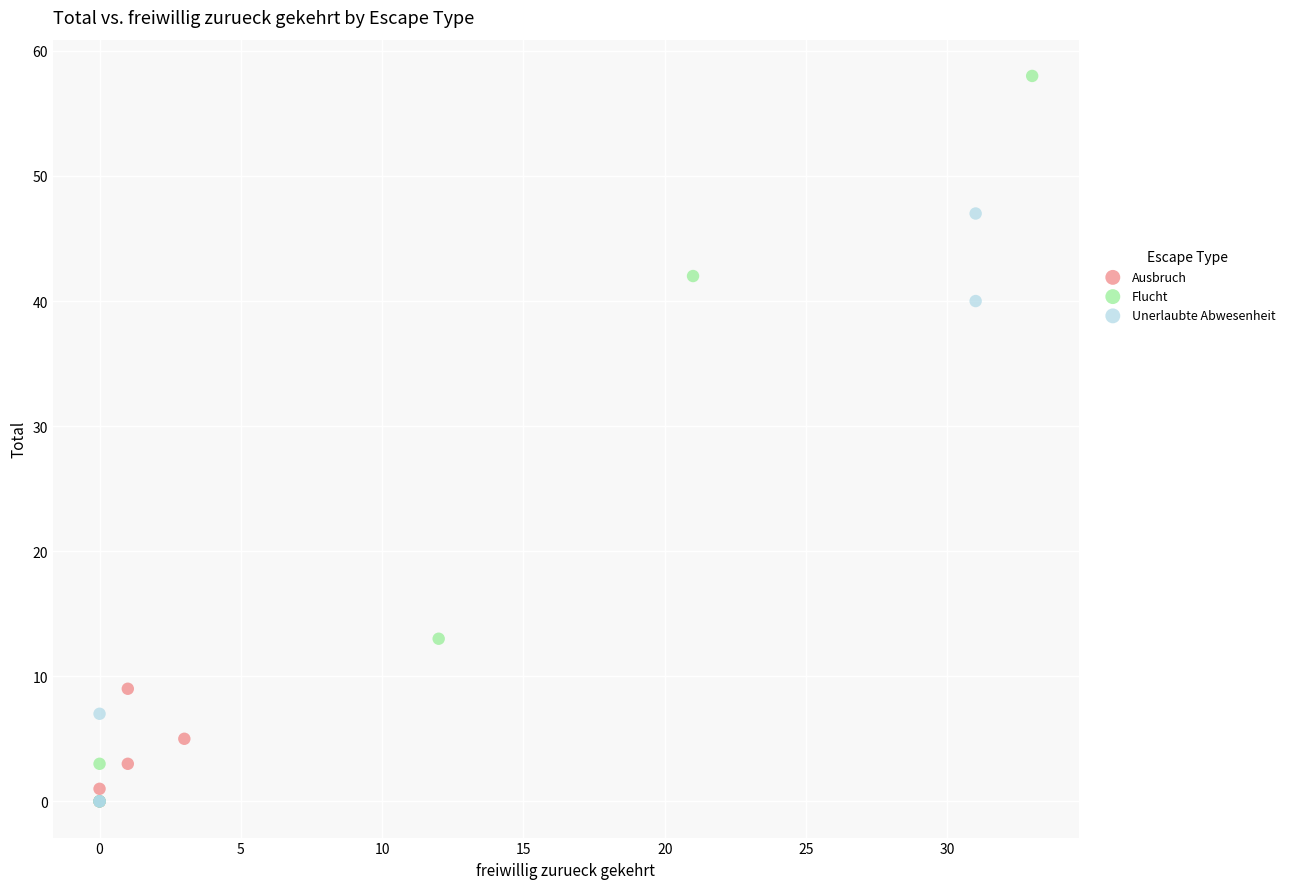

Which series has the largest Y range (max minus min)?

Flucht